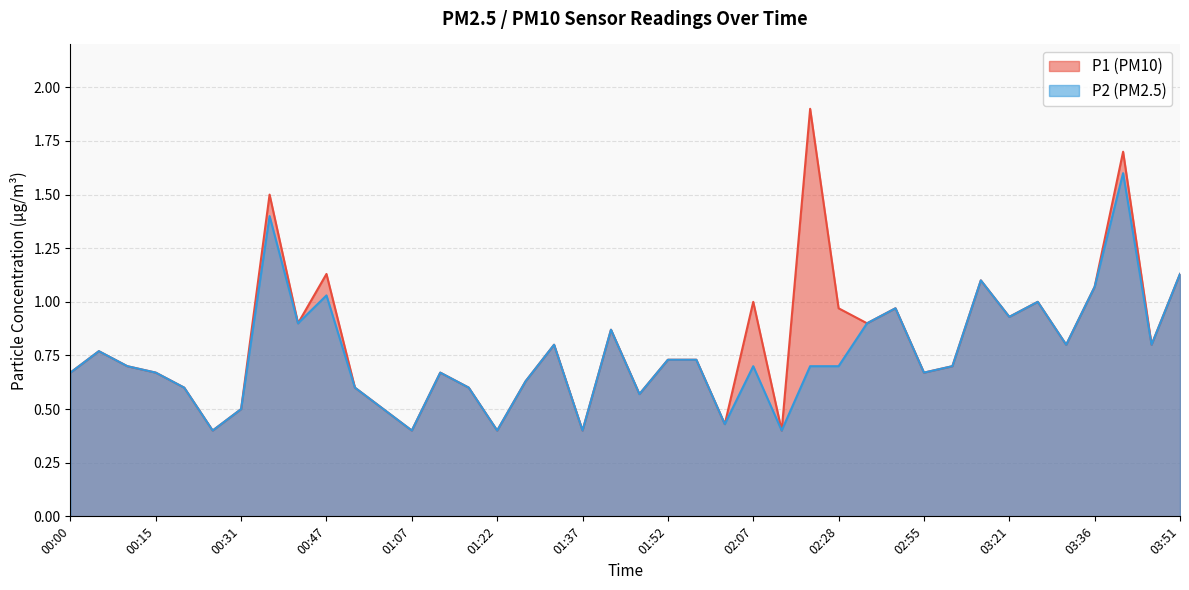

Rank the series at 02:07 from lowest to highest value.

P2 (PM2.5), P1 (PM10)